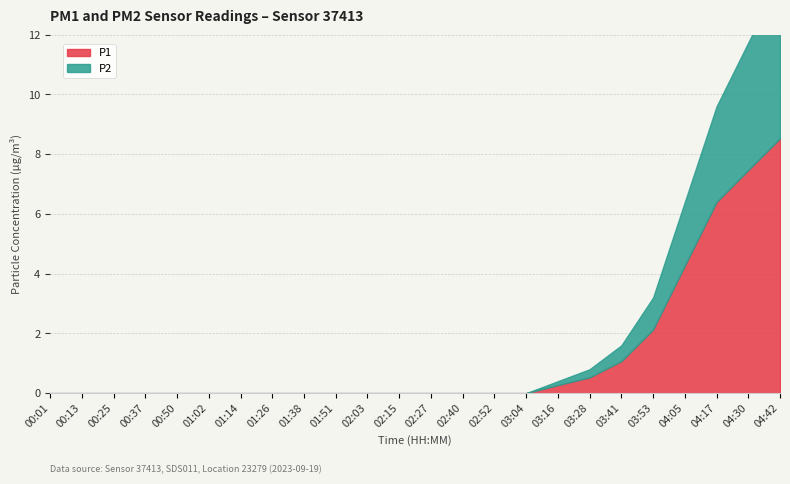

Reading left to right, list all the values displayed in this chart.

P1: 0.0	0.0	0.0	0.0	0.0	0.0	0.0	0.0	0.0	0.0	0.0	0.0	0.0	0.0	0.0	0.0	0.3	0.5	1.1	2.1	4.3	6.4	7.5	8.5
P2: 0.0	0.0	0.0	0.0	0.0	0.0	0.0	0.0	0.0	0.0	0.0	0.0	0.0	0.0	0.0	0.0	0.1	0.3	0.5	1.1	2.1	3.2	4.3	5.3